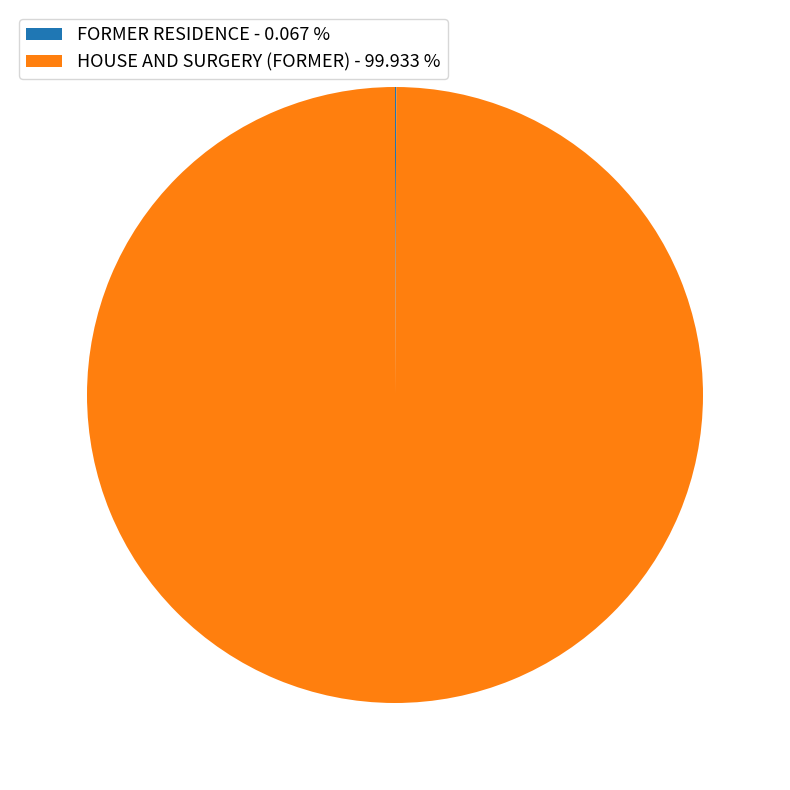

Is HOUSE AND SURGERY (FORMER) - 99.933 % the majority of the pie?

Yes